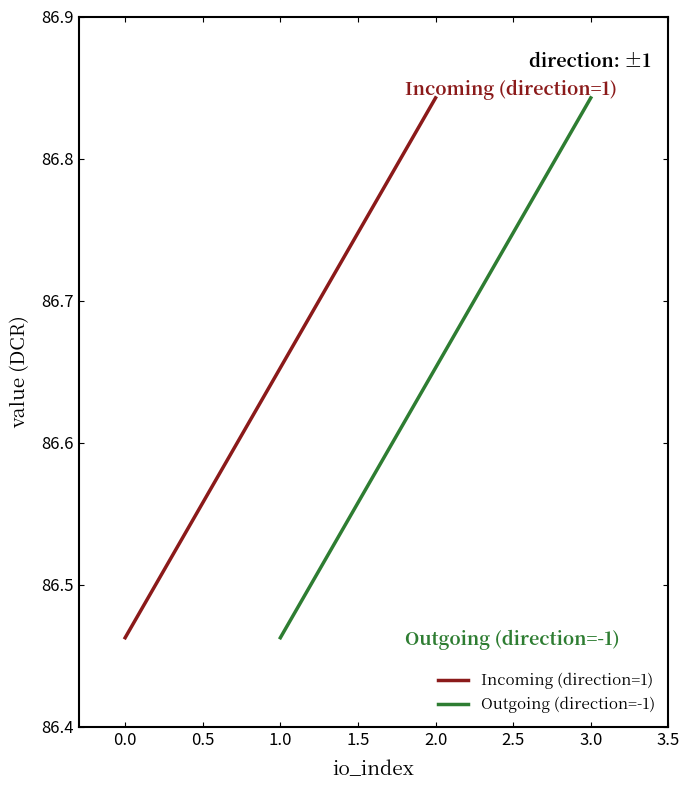

Count the values in the range 86 to 87.

4